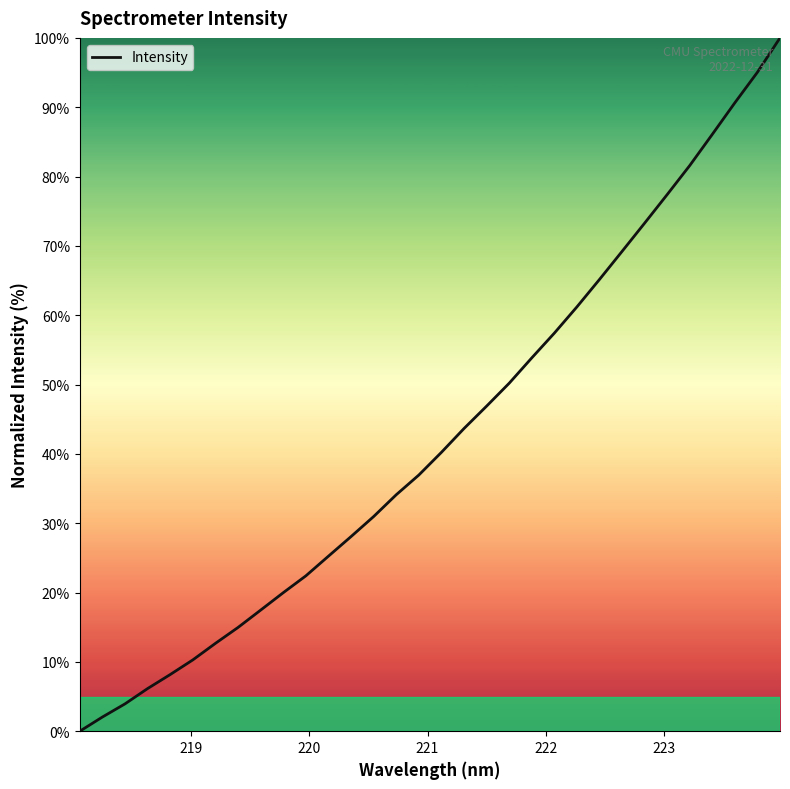

What is the maximum value shown in the chart?

100.0